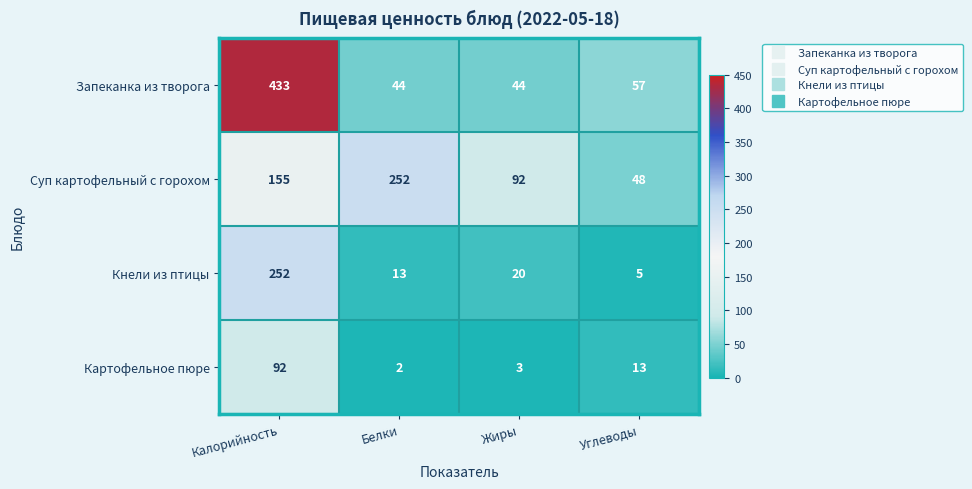

How many data points does each series have?

4